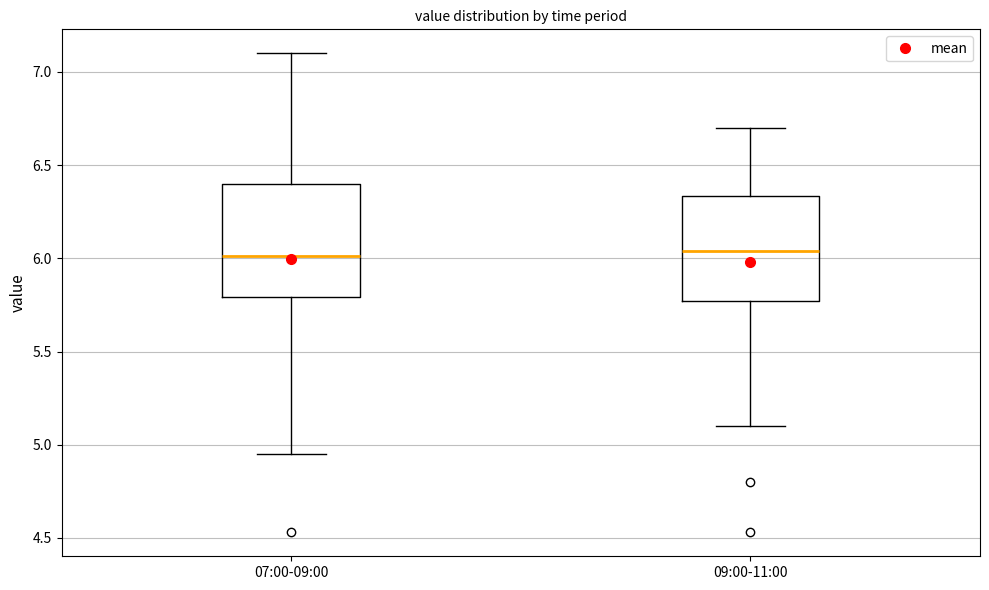

Where does the lower whisker of the box for 09:00-11:00 end on the y-axis? The values are not printed on the chart, so give them approximately, as read against the axis.

5.10